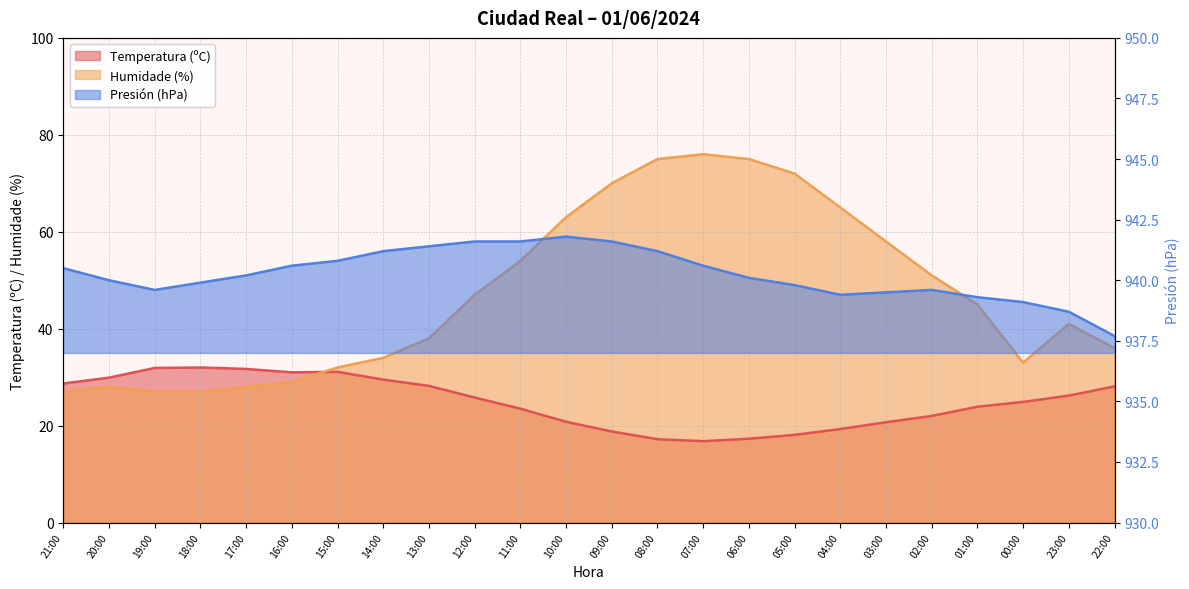

Reading right to left, what are all the values shown in this chart?

Temperatura (ºC): 28.1	26.2	24.9	23.9	22.0	20.7	19.3	18.1	17.3	16.8	17.2	18.8	20.8	23.5	25.8	28.2	29.5	31.1	31.0	31.7	32.0	31.9	29.9	28.7
Humidade (%): 36.0	41.0	33.0	45.0	51.0	58.0	65.0	72.0	75.0	76.0	75.0	70.0	63.0	54.0	47.0	38.0	34.0	32.0	29.0	28.0	27.0	27.0	28.0	27.0
Presión (hPa): 937.7	938.7	939.1	939.3	939.6	939.5	939.4	939.8	940.1	940.6	941.2	941.6	941.8	941.6	941.6	941.4	941.2	940.8	940.6	940.2	939.9	939.6	940.0	940.5